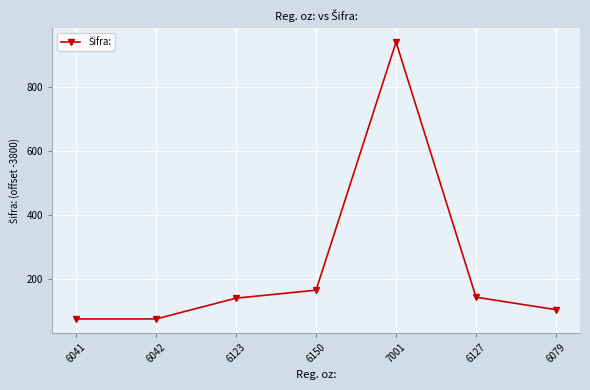

How many interior local peaks (higher than both neighbors) does the data have?

1